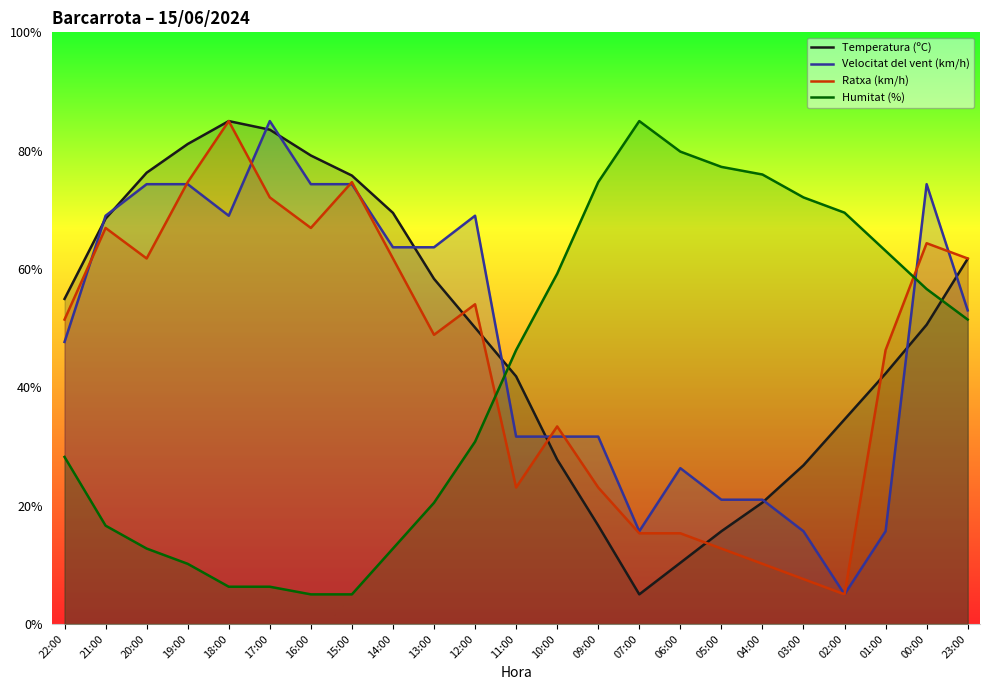

How many data points does each series have?

23